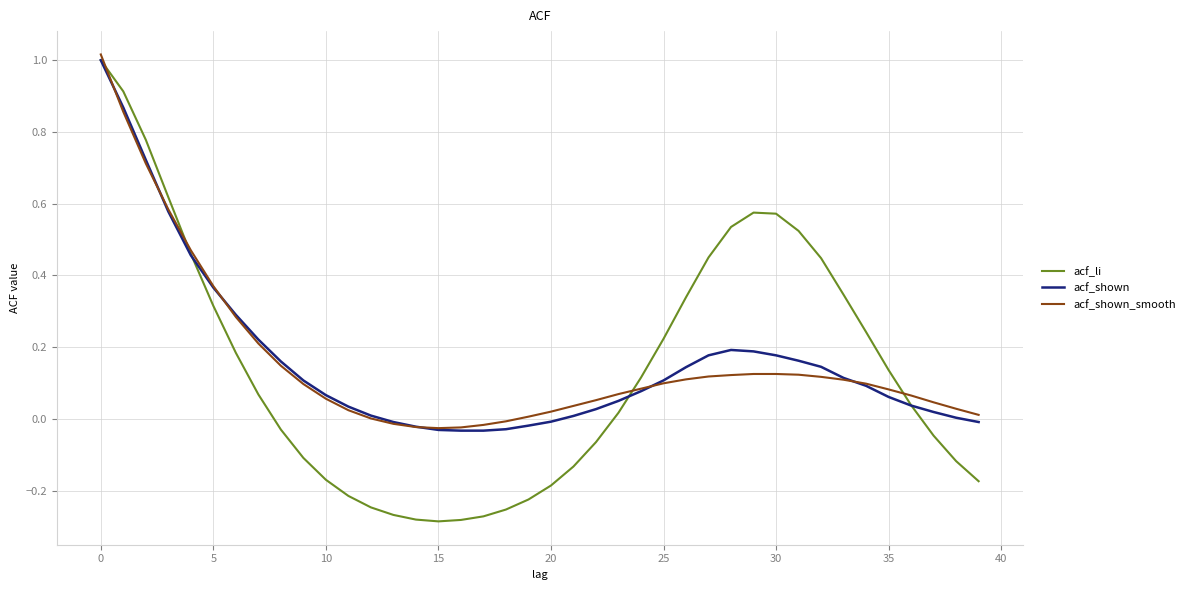

Which series has the largest range (max minus min)?

acf_li